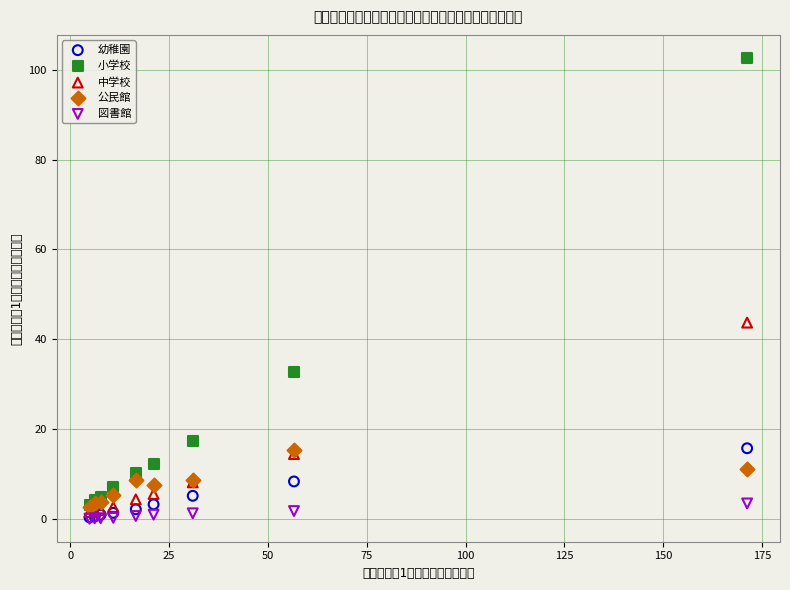

In the 中学校 series, what Y value is closest to 22?

14.4